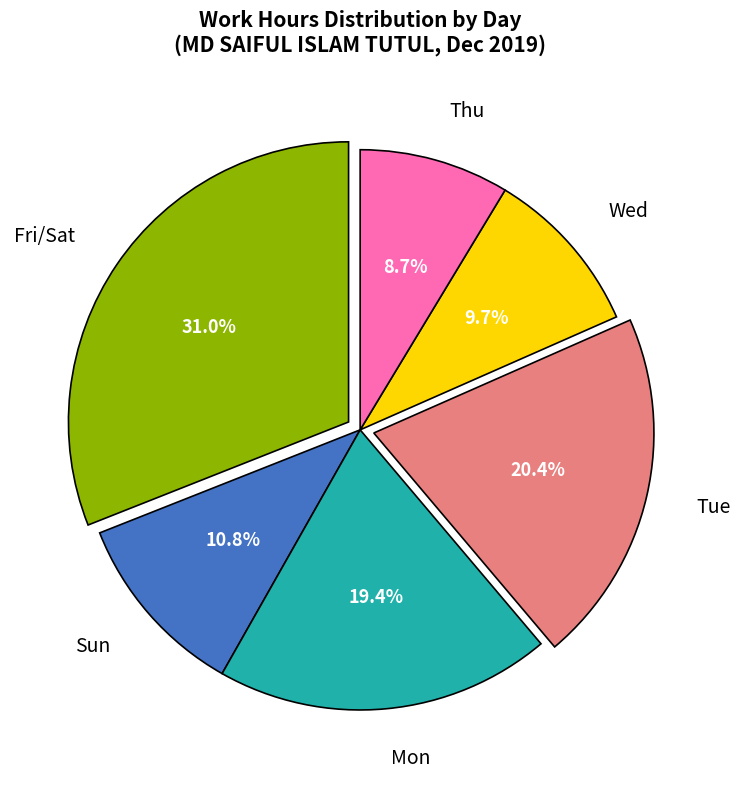

Does Wed represent more than half of the total?

No